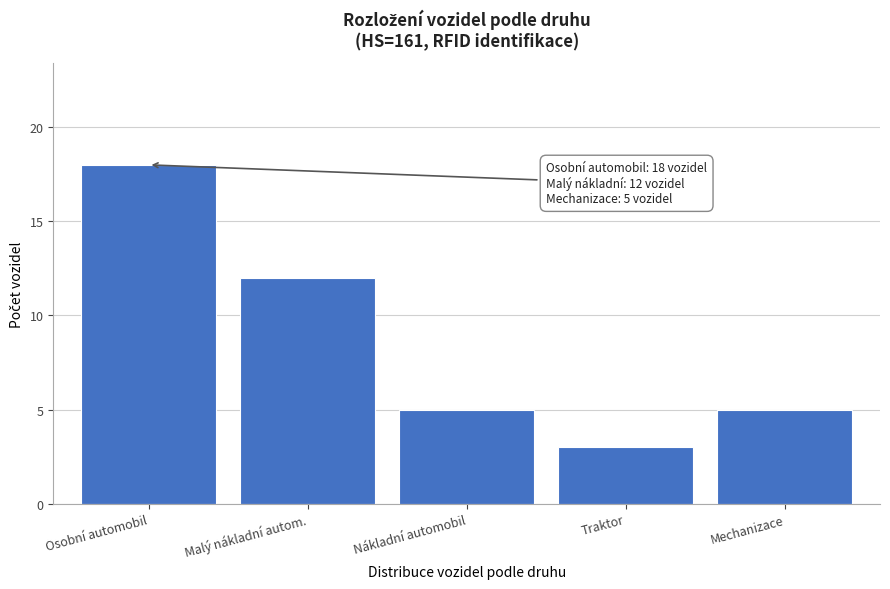

Reading left to right, list all the values displayed in this chart.

18	12	5	3	5